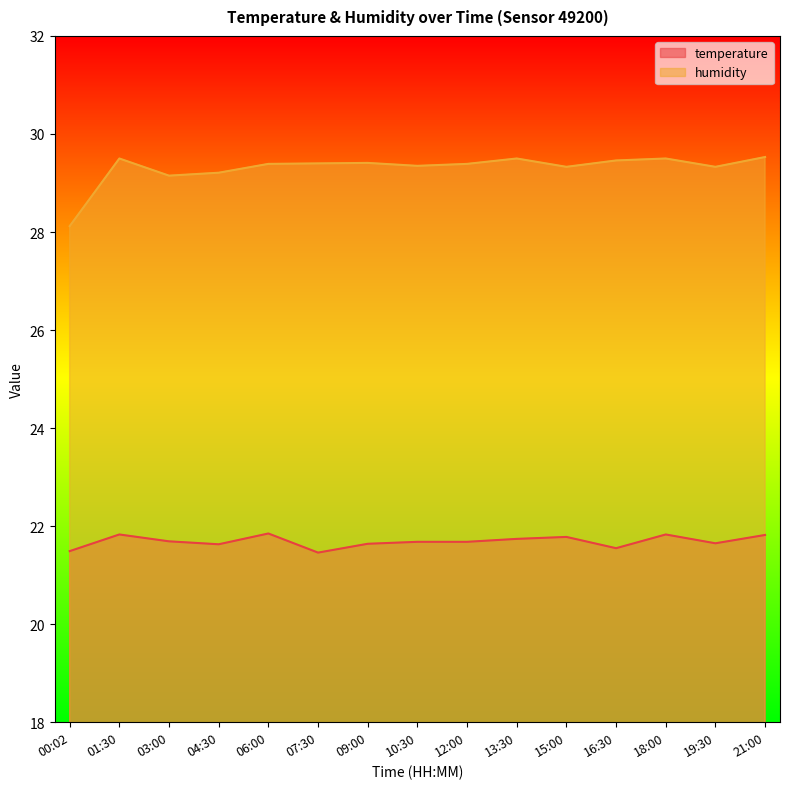

The humidity series shows 29.5 at 16:30. True or false?

True